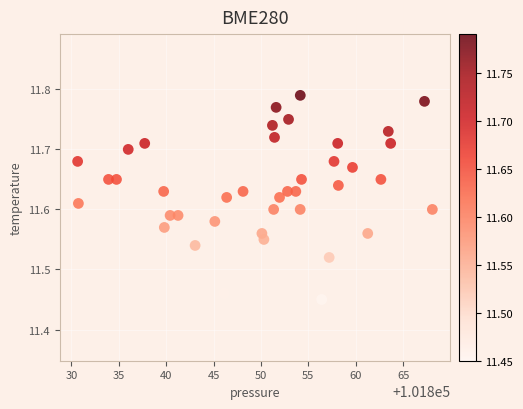

What is the range of X values (max minus min)?

37.4